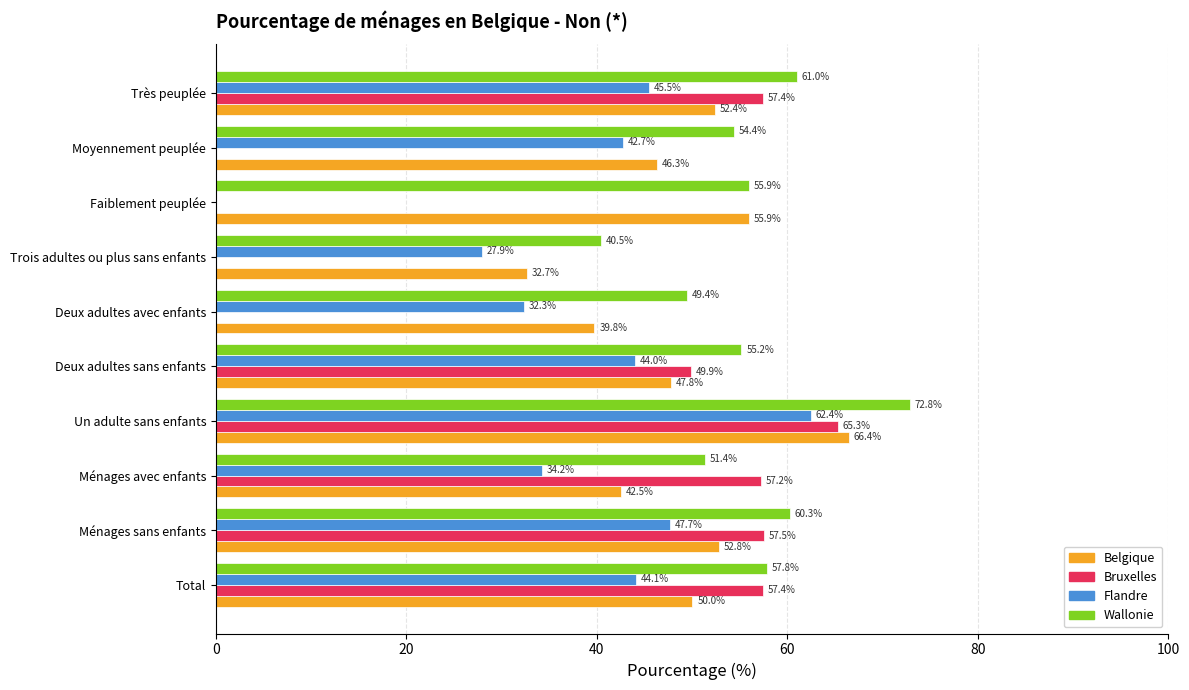

What is the highest value of the Flandre series?

62.4